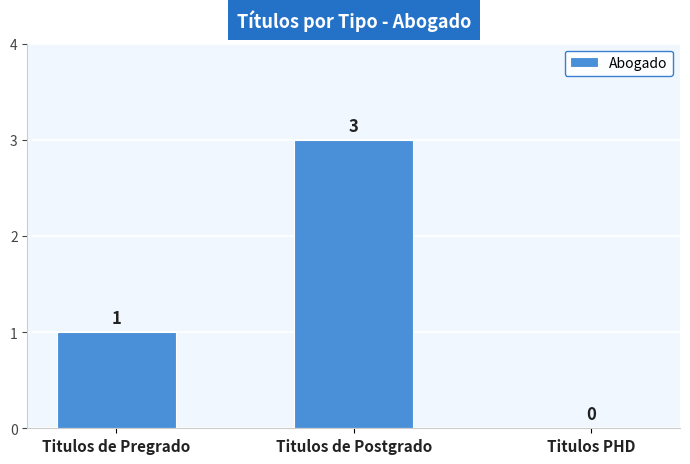

What is the change in value from Titulos de Pregrado to Titulos de Postgrado?

+2